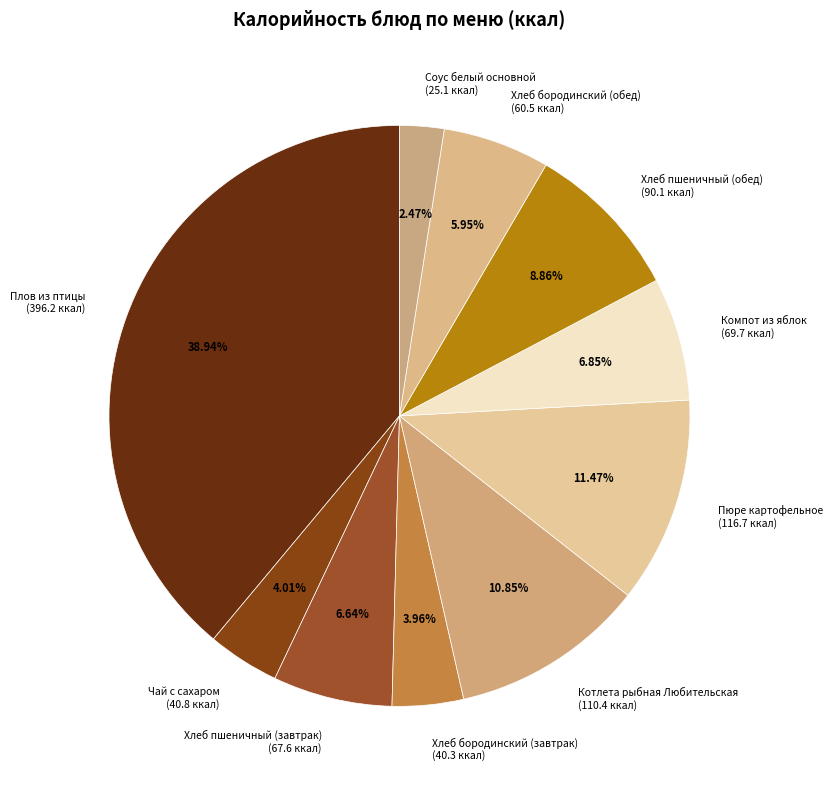

Between Пюре картофельное and Котлета рыбная Любительская, which is larger?

Пюре картофельное